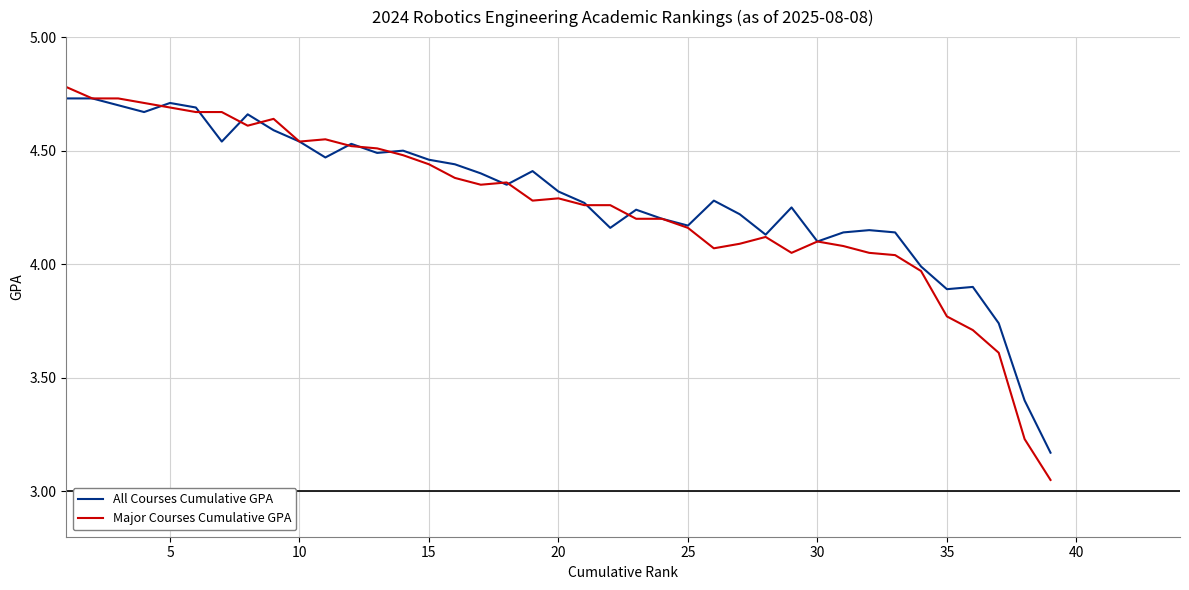

What is the highest value of the Major Courses Cumulative GPA series?

4.8